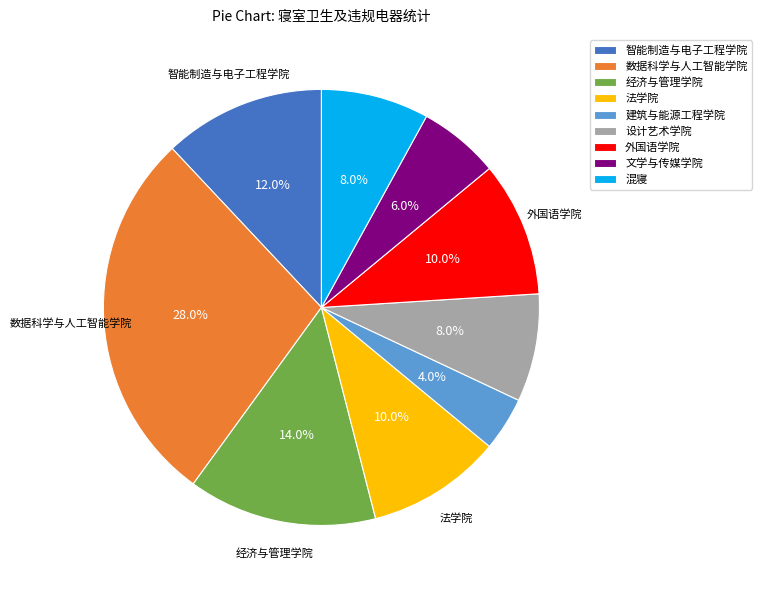

To the nearest percent, what percentage of the pie is 建筑与能源工程学院?

4%